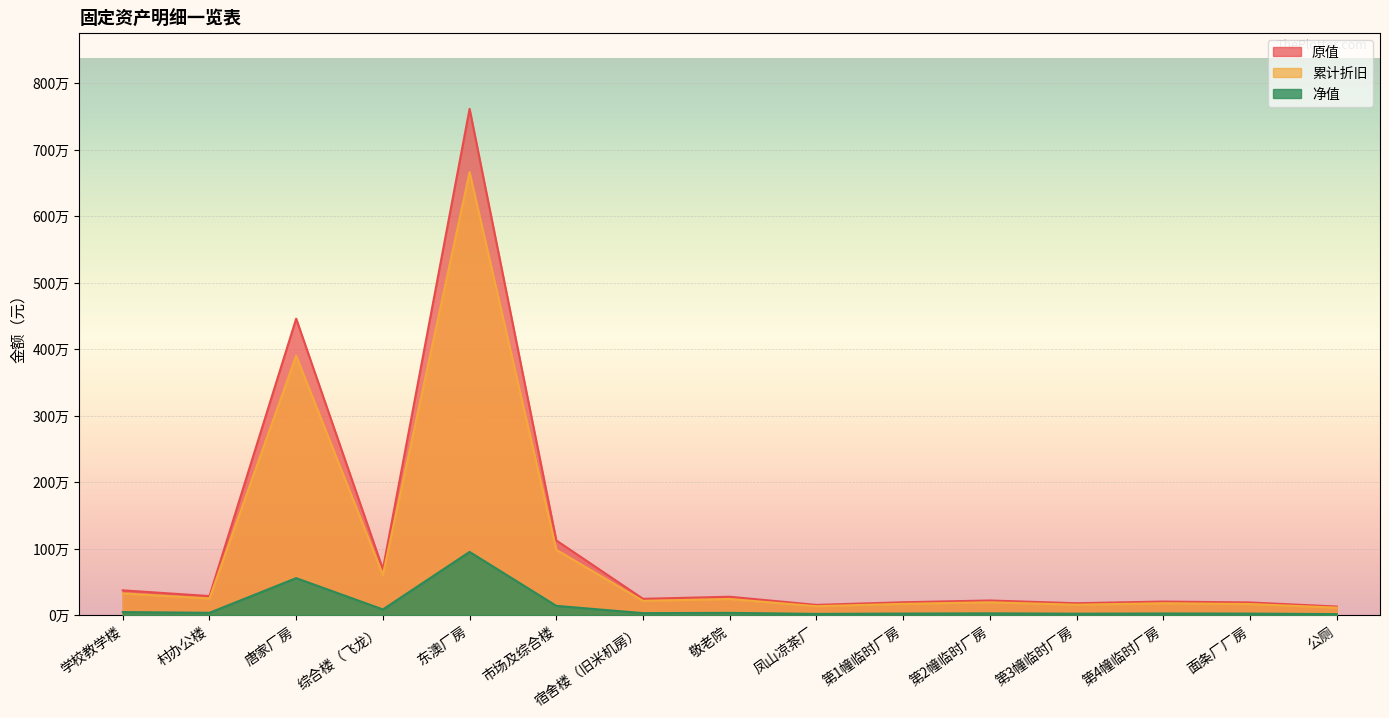

Which has a higher value, 第2幢临时厂房 or 东澳厂房?

东澳厂房